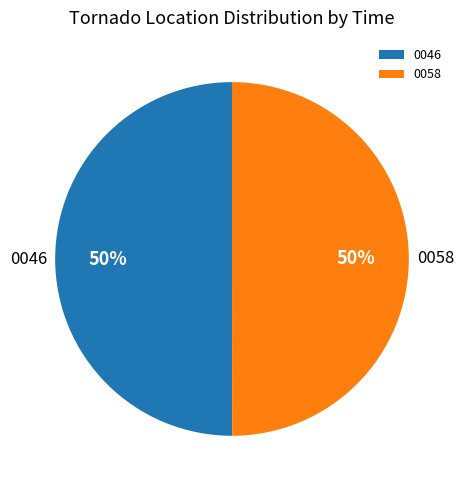

Do 0058 and 0046 together represent more than half of the pie?

Yes